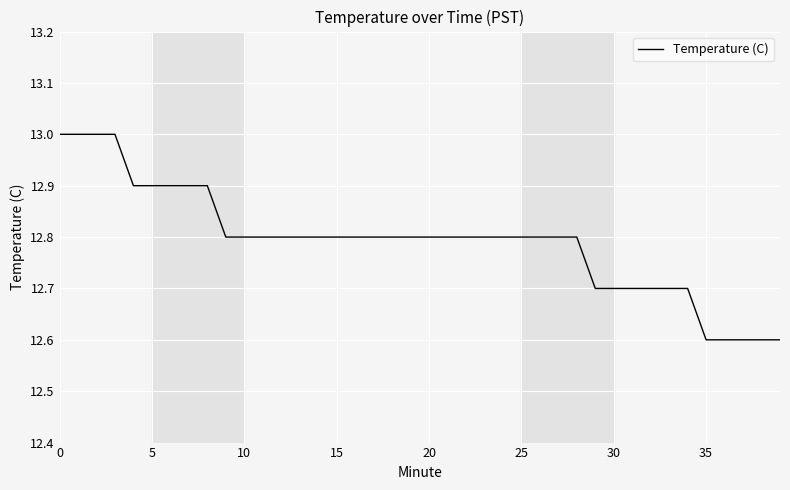

What is the minimum value shown in the chart?

12.6